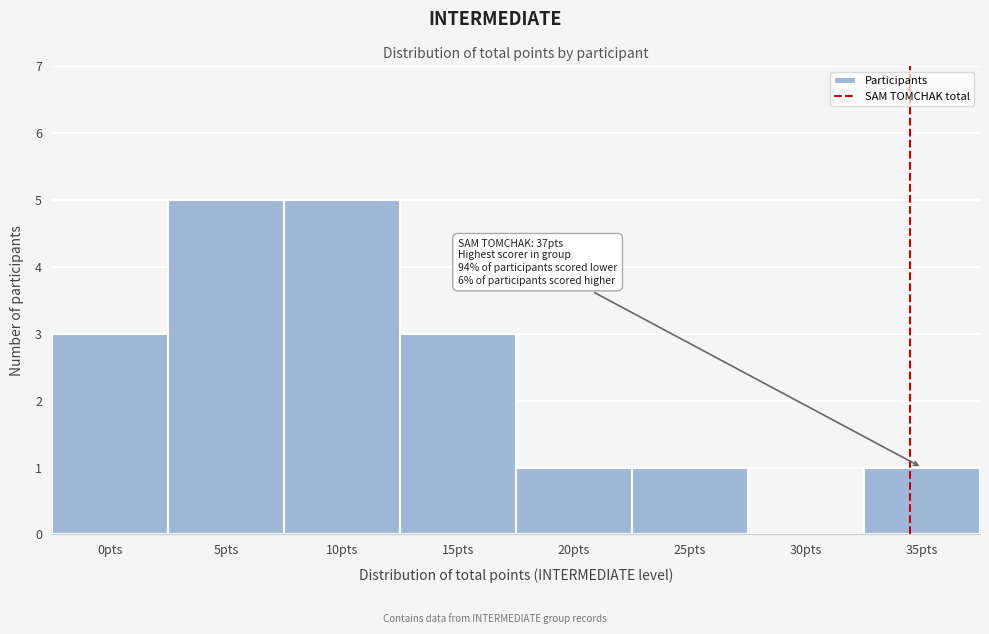

Reading right to left, extract all data points from this chart.

35pts=1	30pts=0	25pts=1	20pts=1	15pts=3	10pts=5	5pts=5	0pts=3